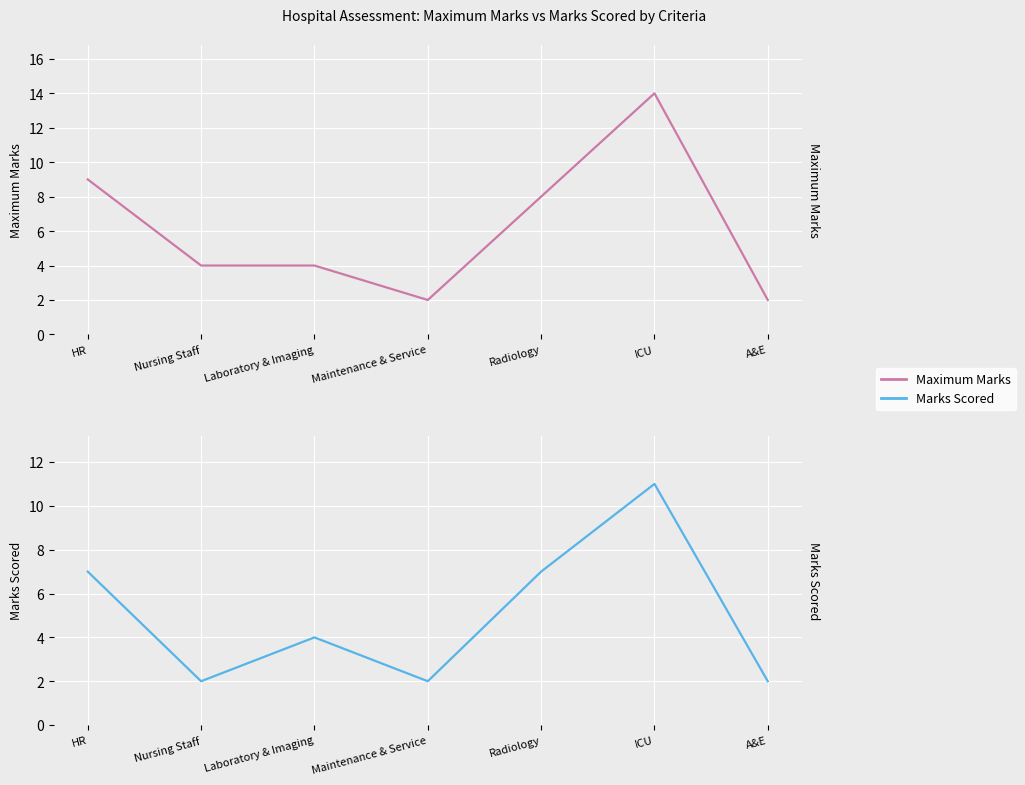

At which category does Maximum Marks reach its first local peak?

ICU